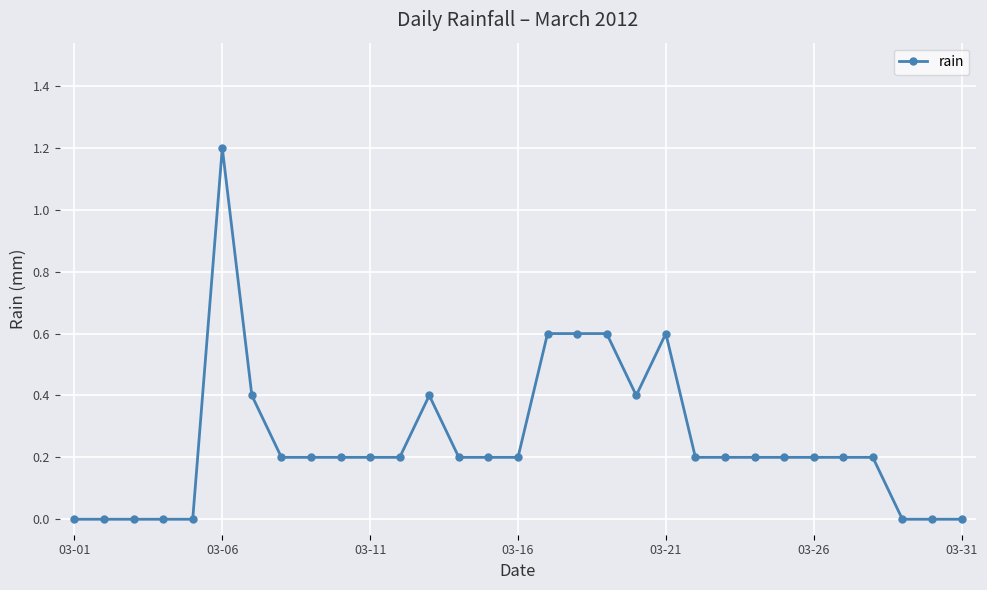

True or false: there are more than 2 points higher than both neighbors.

True